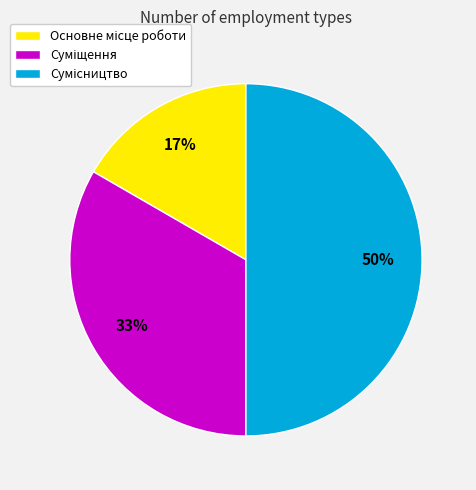

To the nearest percent, what is the average slice percentage?

33%